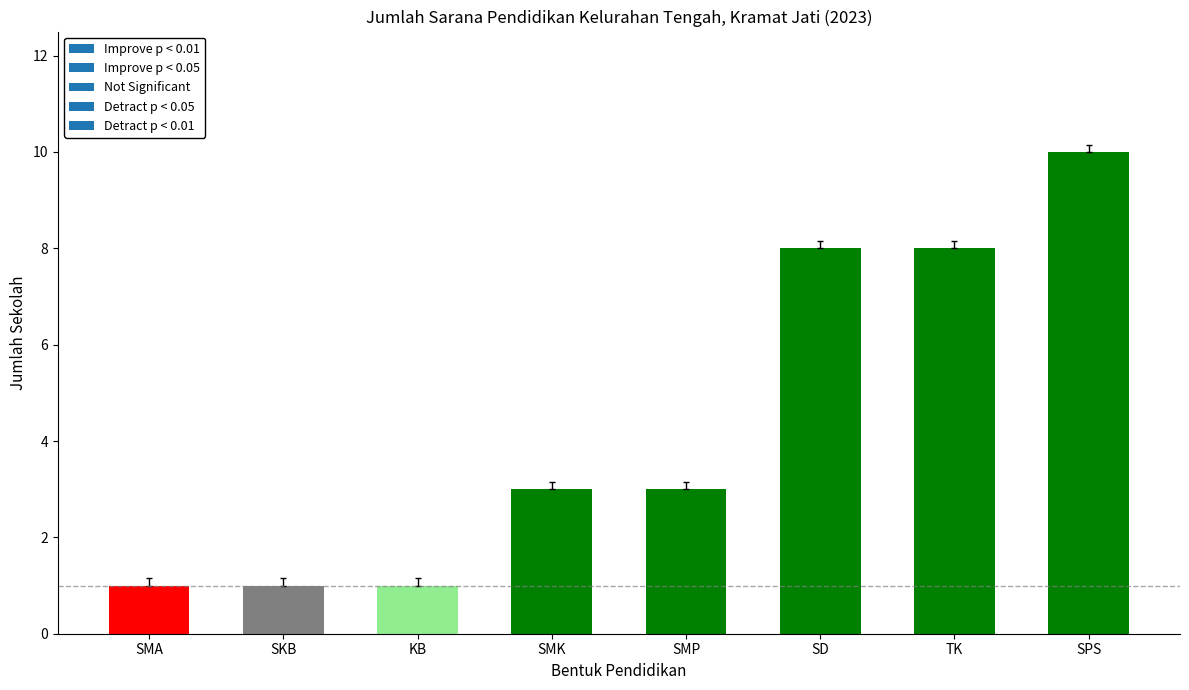

Reading left to right, extract all data points from this chart.

SMA=1	SKB=1	KB=1	SMK=3	SMP=3	SD=8	TK=8	SPS=10